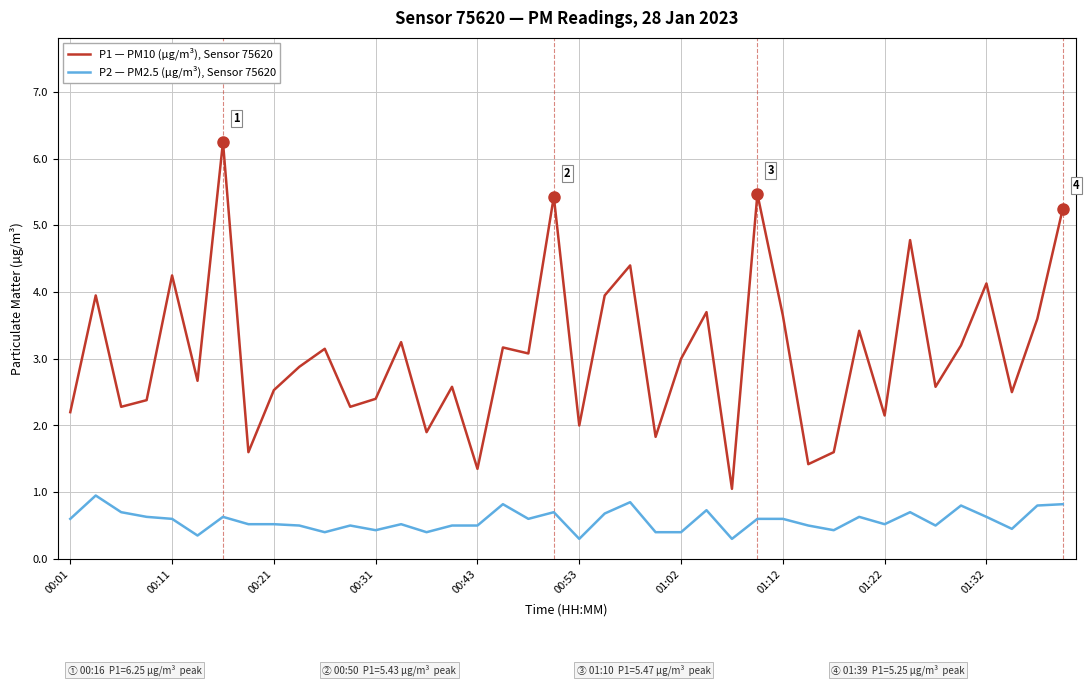

What is the difference between the maximum and minimum values in the P1 — PM10 (µg/m³), Sensor 75620 series?

5.2